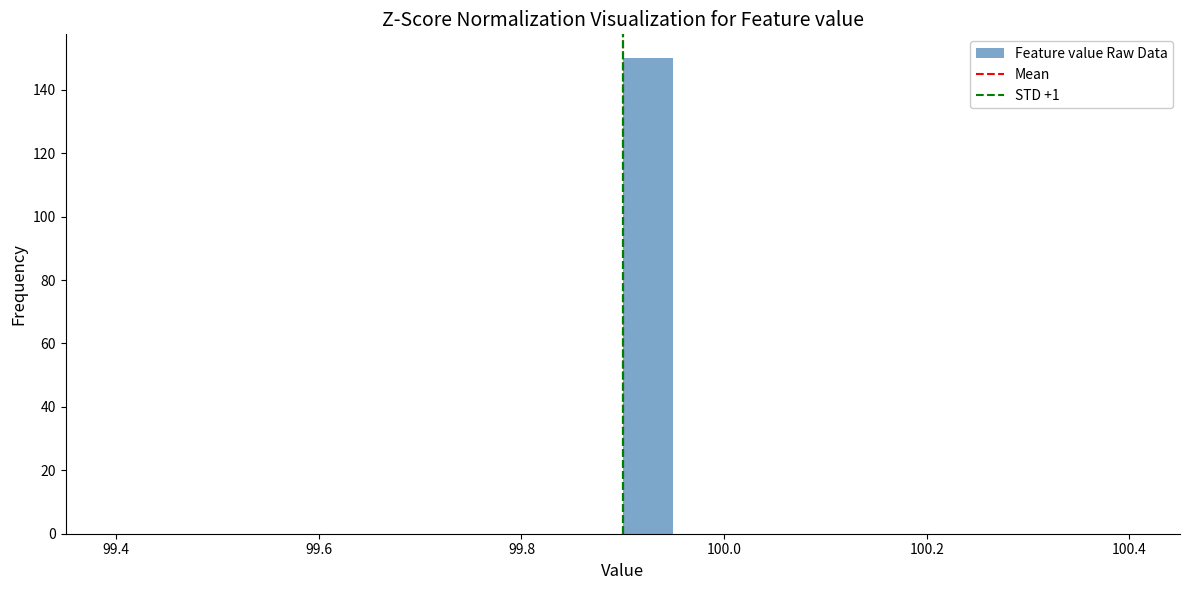

Around what value on the x-axis is the tallest bar? Give the approximate position of its centre, as read against the axis.

99.92